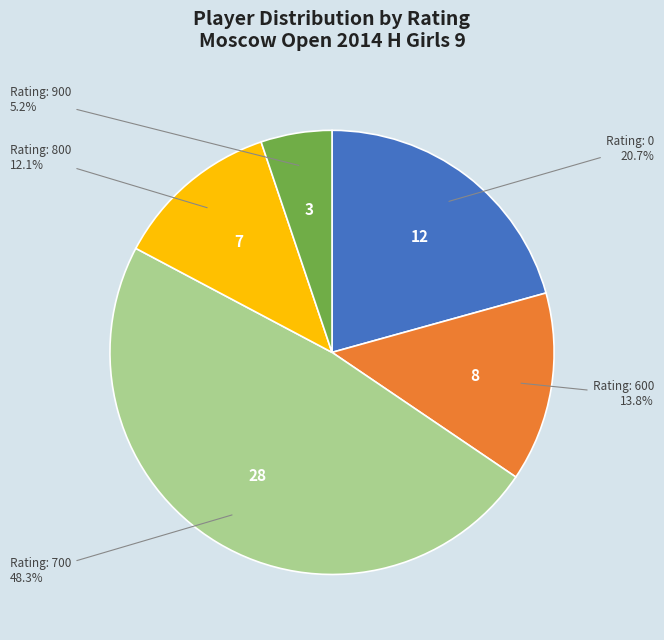

Is there a majority slice in this chart?

No